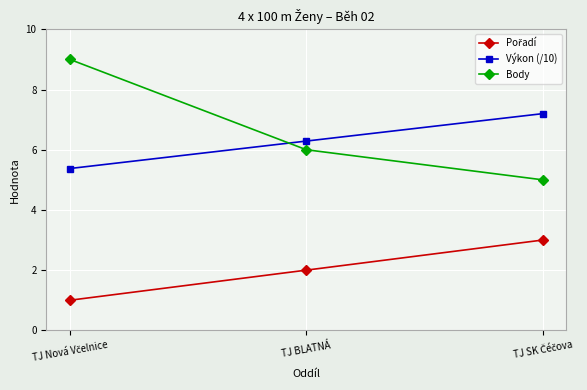

What is the spread (max minus min) of values at TJ BLATNÁ?

4.3